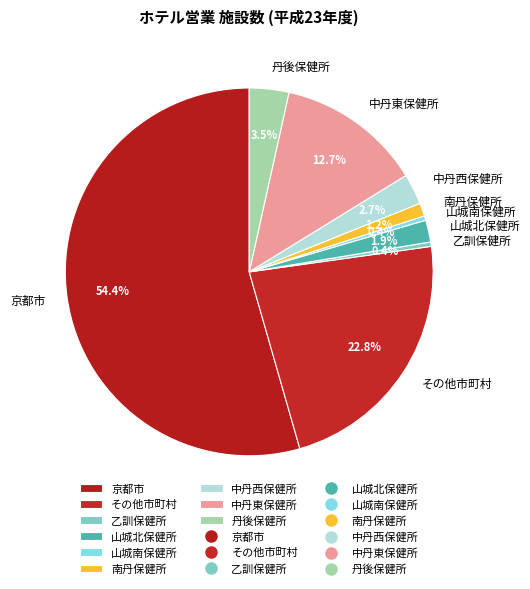

What portion of the pie excludes 山城南保健所?

99.6%